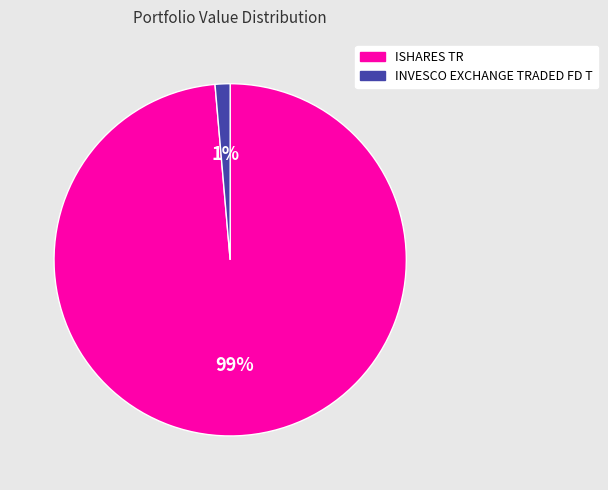

What percentage is the ISHARES TR slice, to the nearest percent?

99%